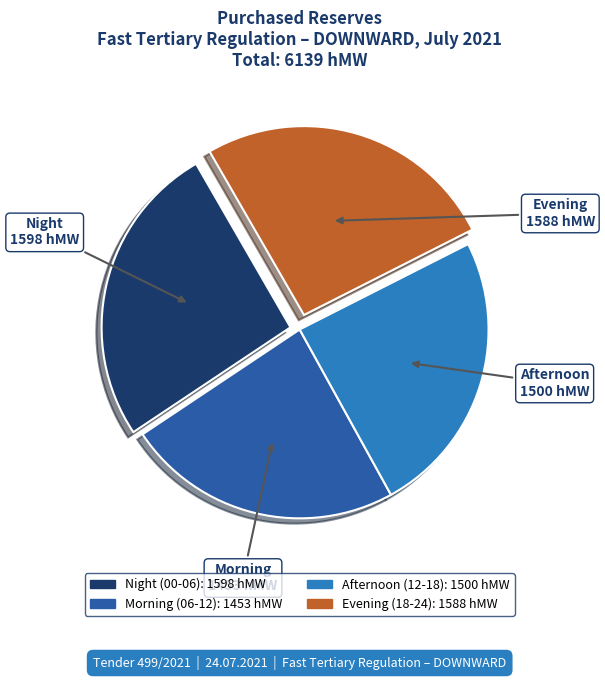

Is there a majority slice in this chart?

No